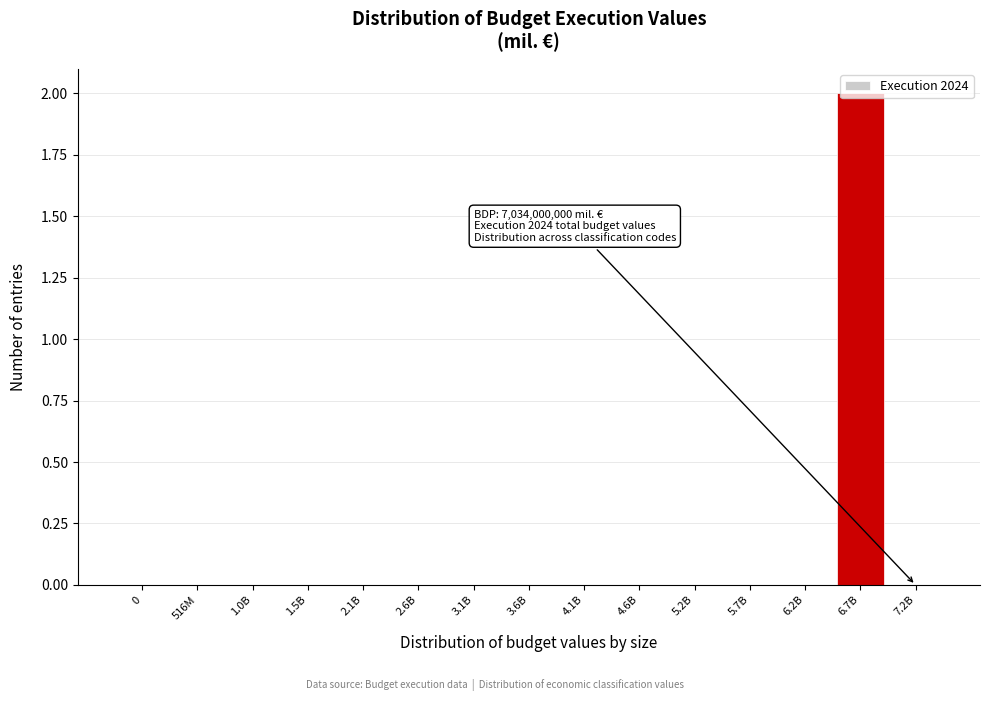

Which has a higher value, 1.5B or 6.7B?

6.7B